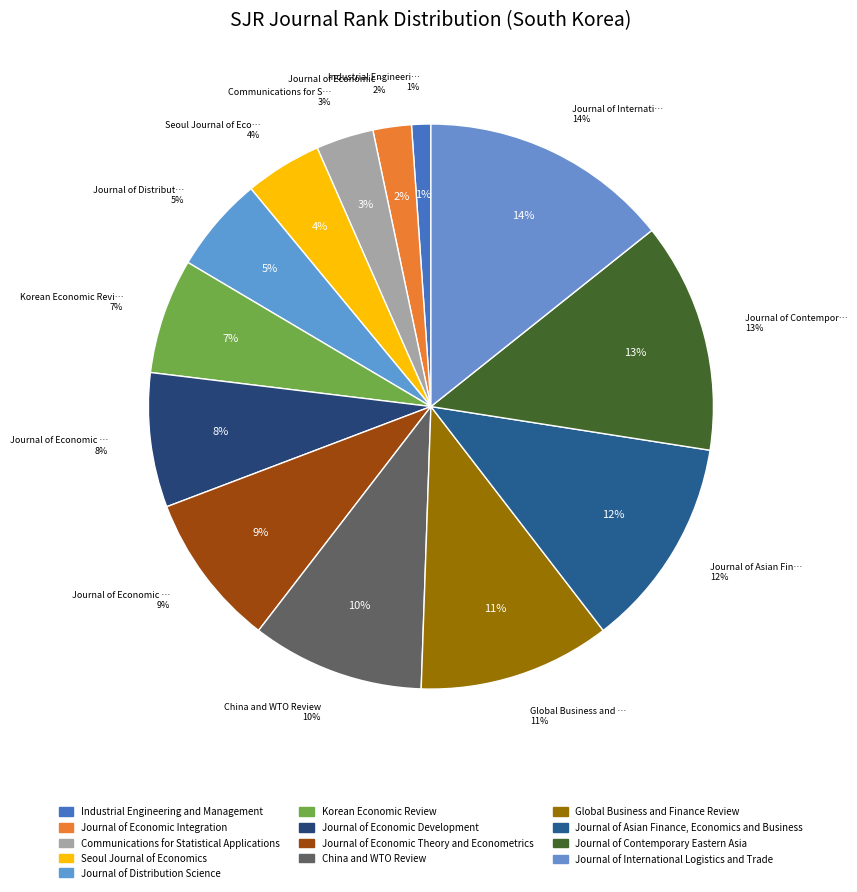

Is it true that Journal of Economic Integration is 16% of the pie?

False